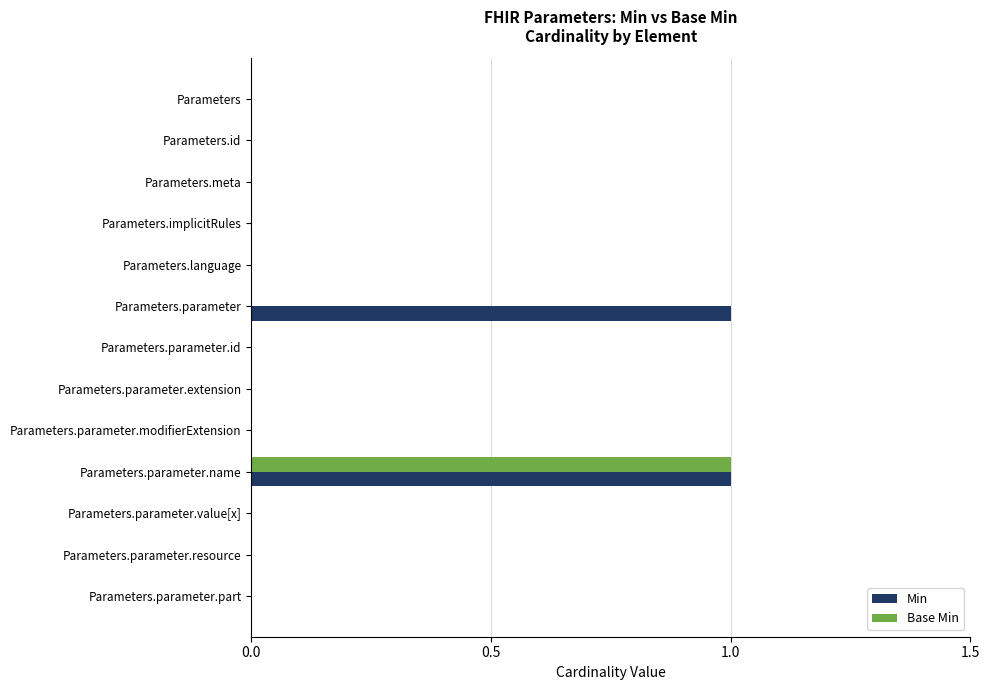

The Min series shows 0 at Parameters.id. True or false?

True